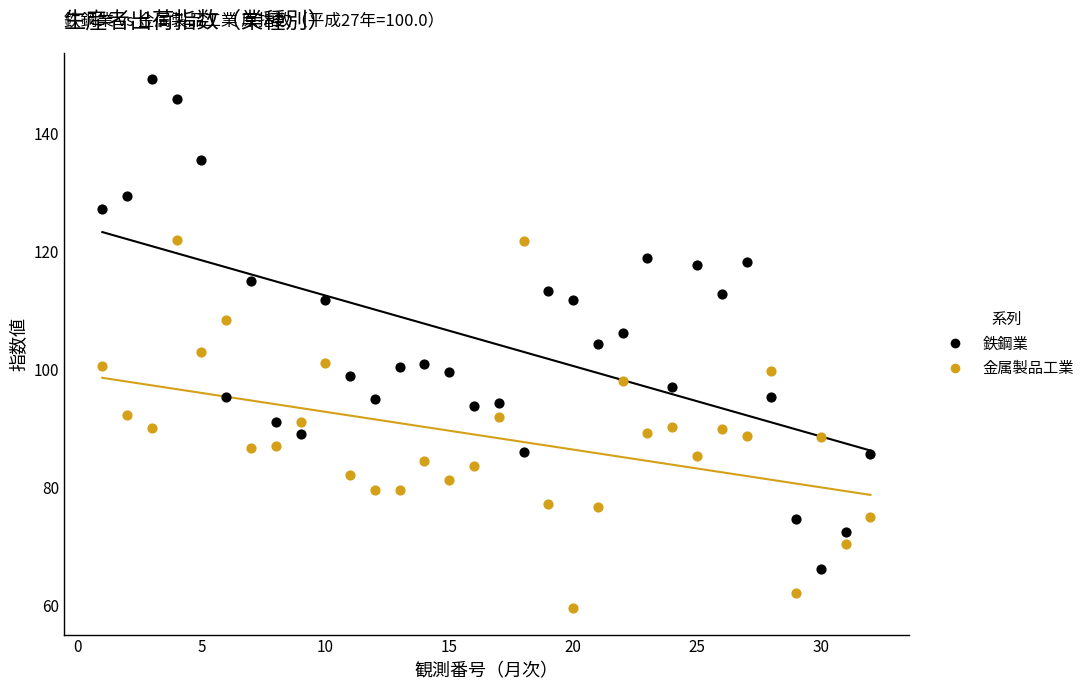

Across all data points, what is the range of Y values (max minus min)?

89.6